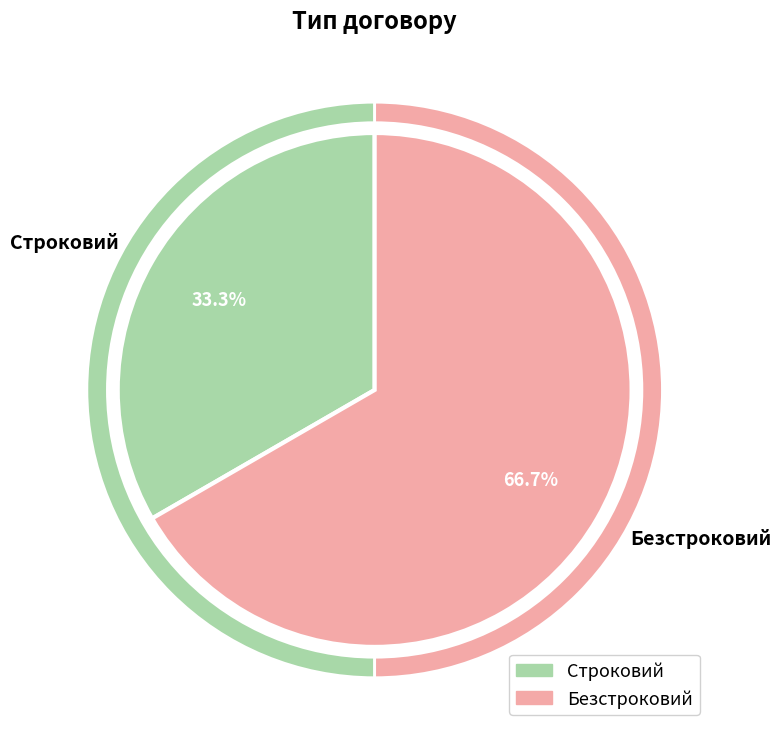

What is the change in value from Строковий to Безстроковий?

+1